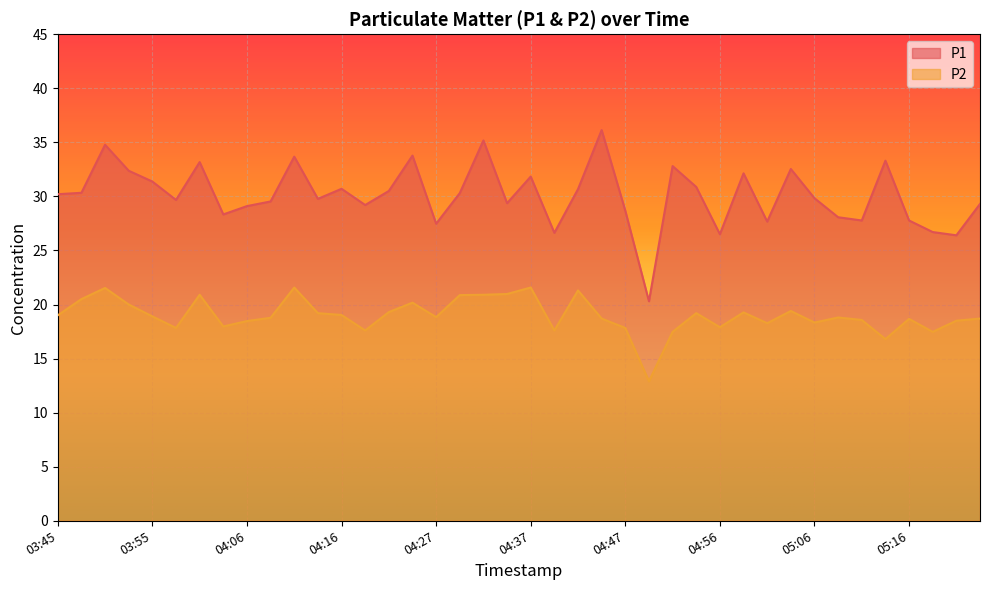

At which category does P1 reach its first local valley?

03:58